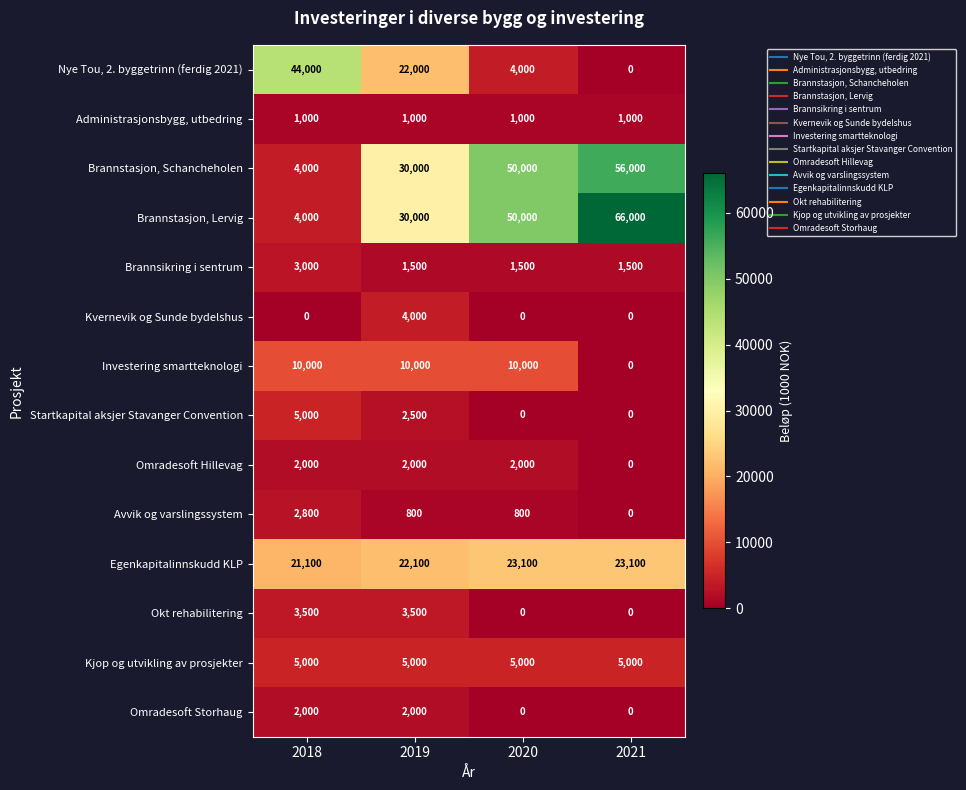

Which series has the widest spread of values?

Brannstasjon, Lervig